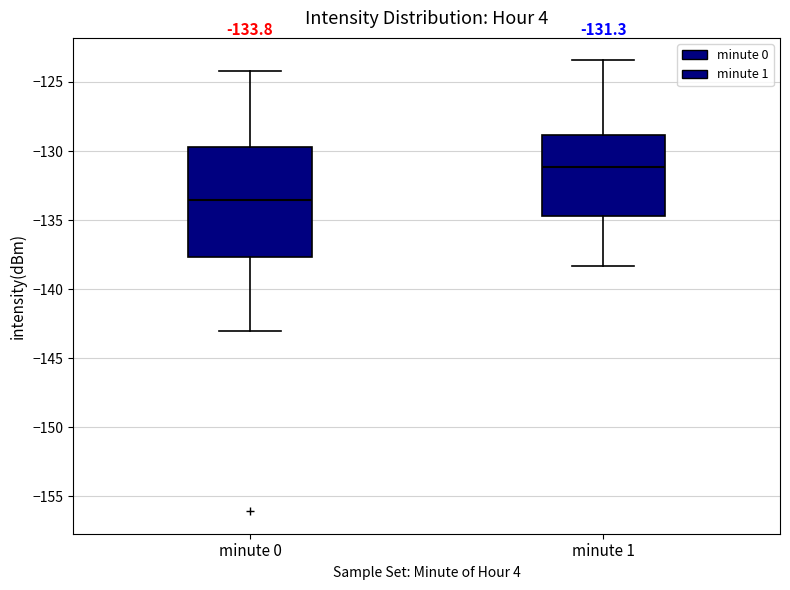

Which box is the tallest, from its lower edge to its upper edge?

minute 0